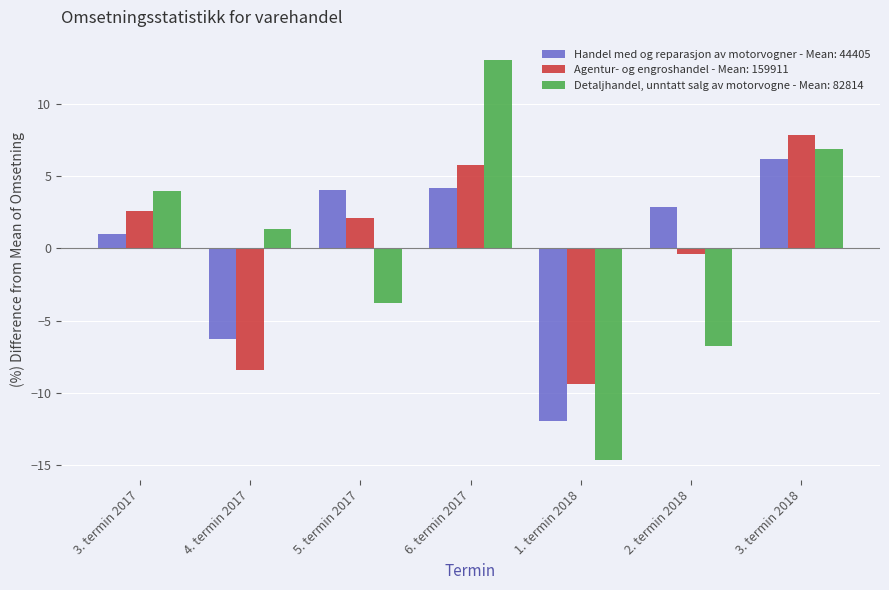

Rank the series by their maximum value, from highest to lowest.

Detaljhandel, unntatt salg av motorvogne - Mean: 82814, Agentur- og engroshandel - Mean: 159911, Handel med og reparasjon av motorvogner - Mean: 44405